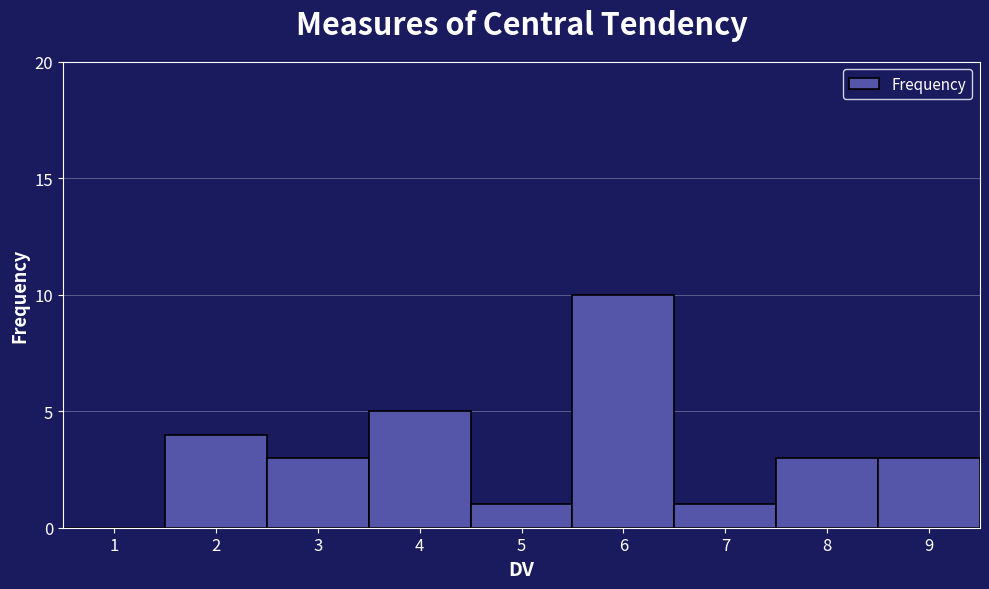

Which range on the x-axis has the tallest bar?

5.5 to 6.5